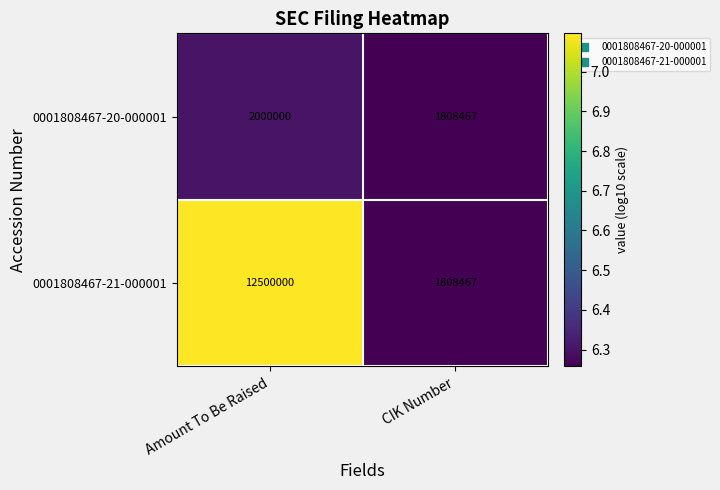

List the series in order of their overall mean, highest first.

0001808467-21-000001, 0001808467-20-000001